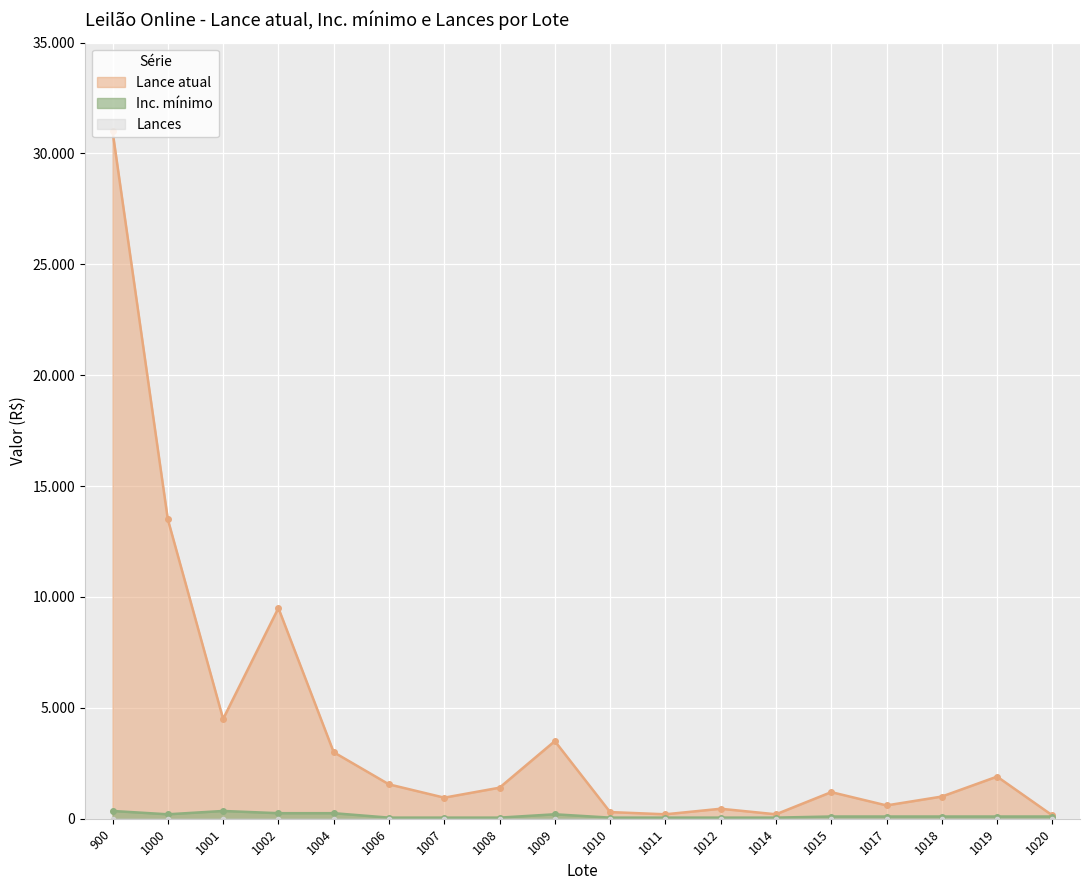

Which has a higher value, 1017 or 1000?

1000